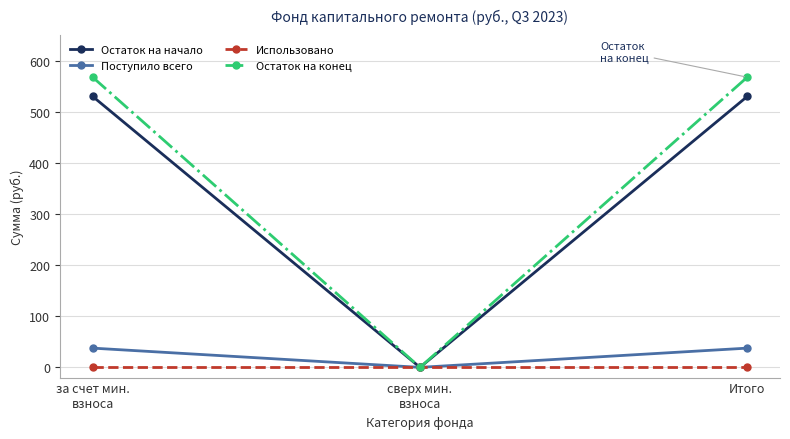

How many categories are shown in the chart?

3